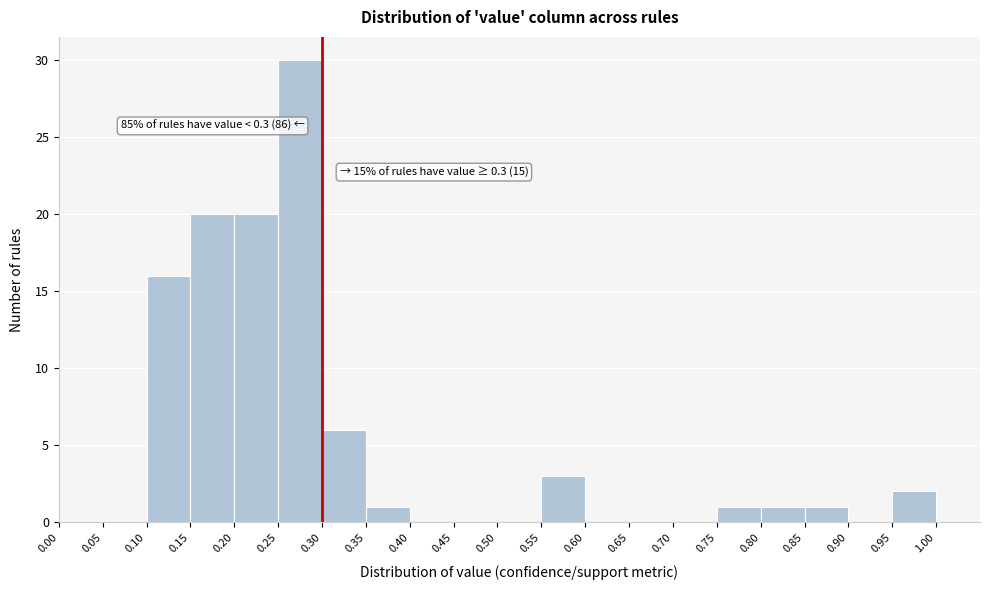

Which range on the x-axis has the tallest bar?

0.25 to 0.30